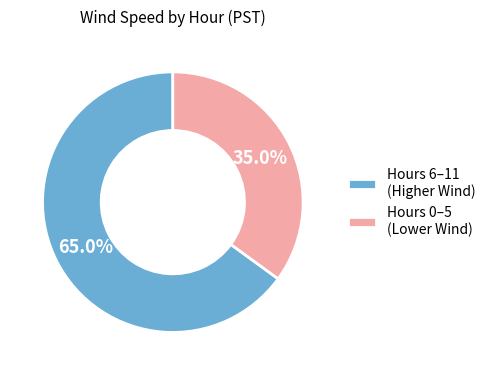

Which slice is the largest?

Hours 6–11 (Higher Wind)